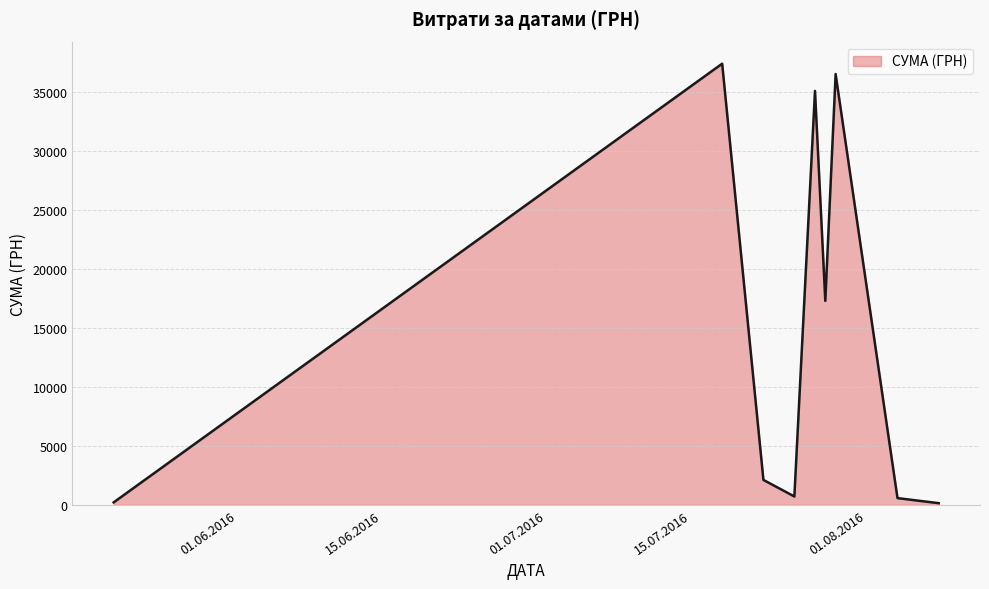

What is the greatest value displayed?

37425.0